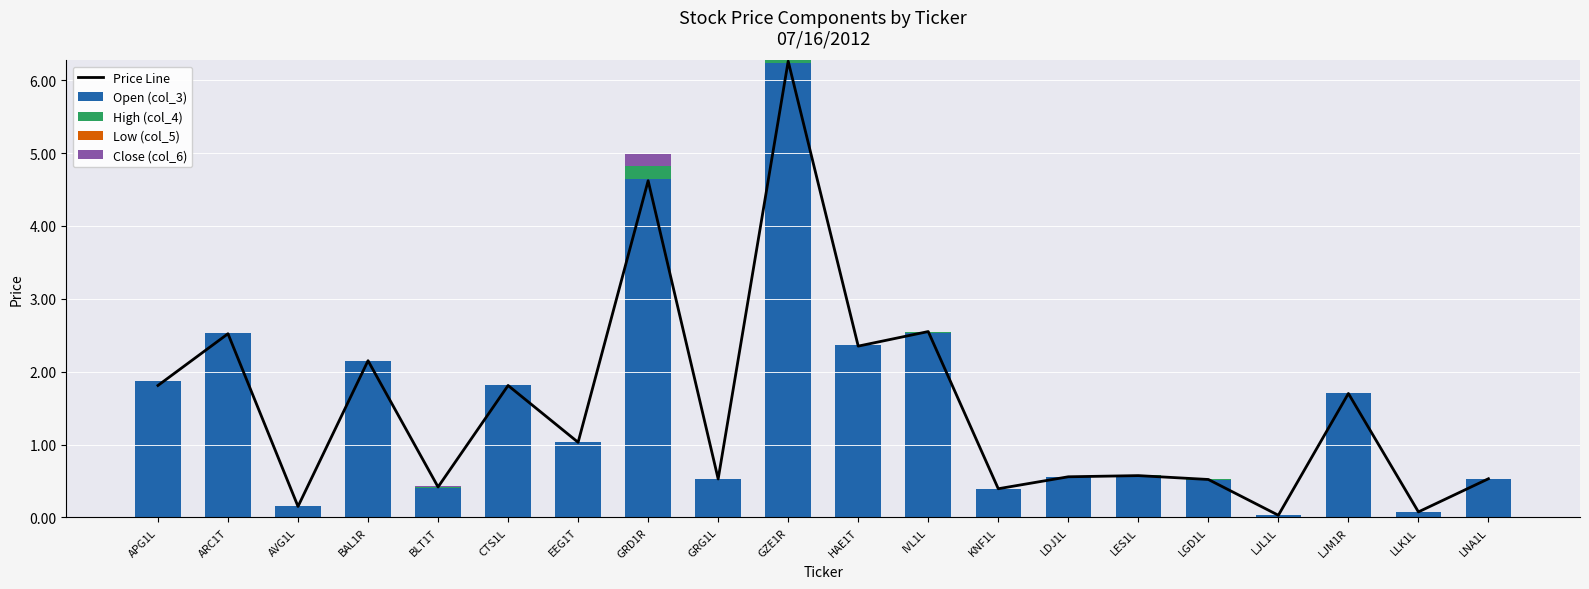

True or false: Price Line has a value of 0.0 at LLK1L.

False